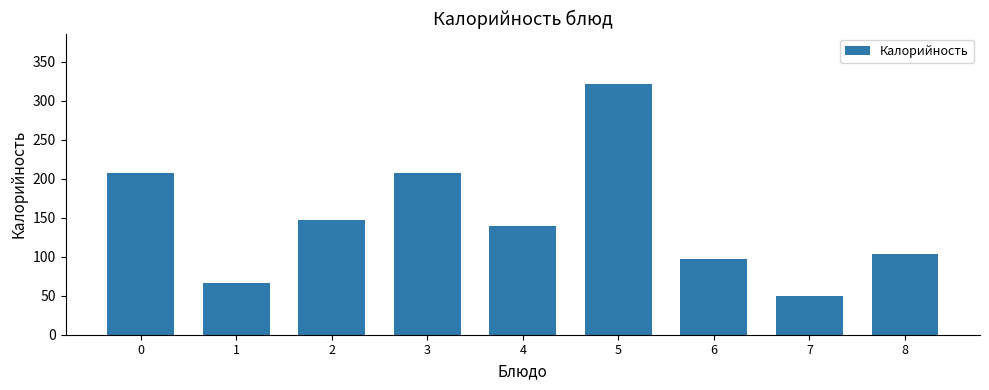

How many data points are above 139?

5